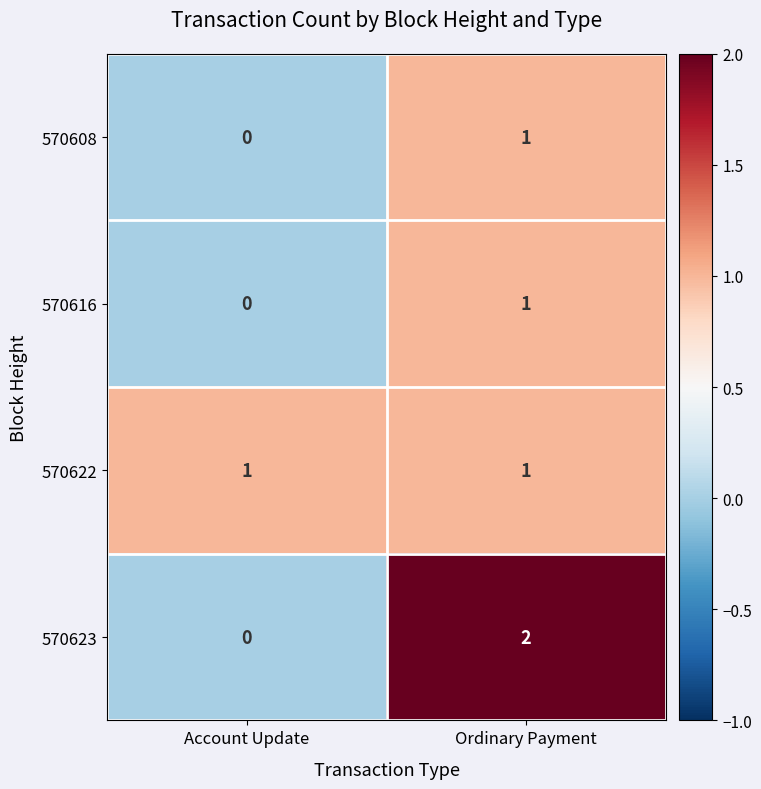

Is the value of 570623 at Account Update greater than the value of 570622 at Account Update?

No